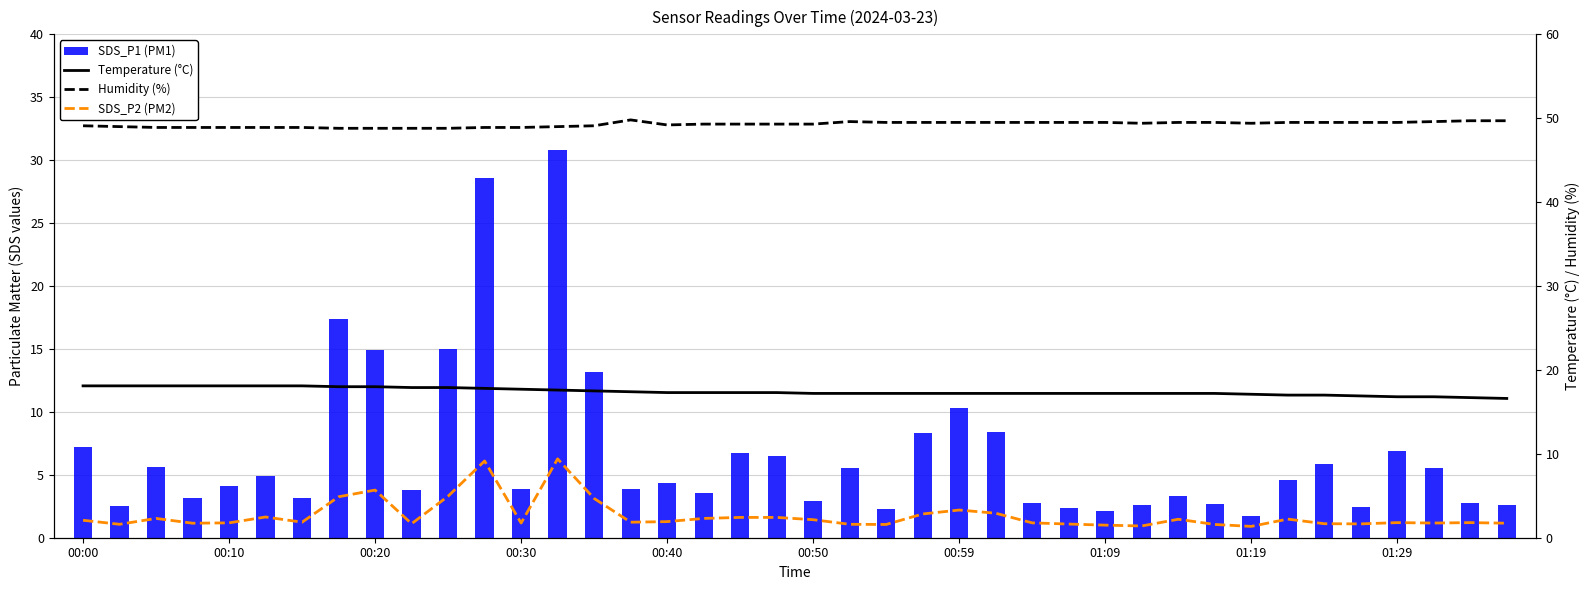

What is the label of the 12th bar from the left?

11